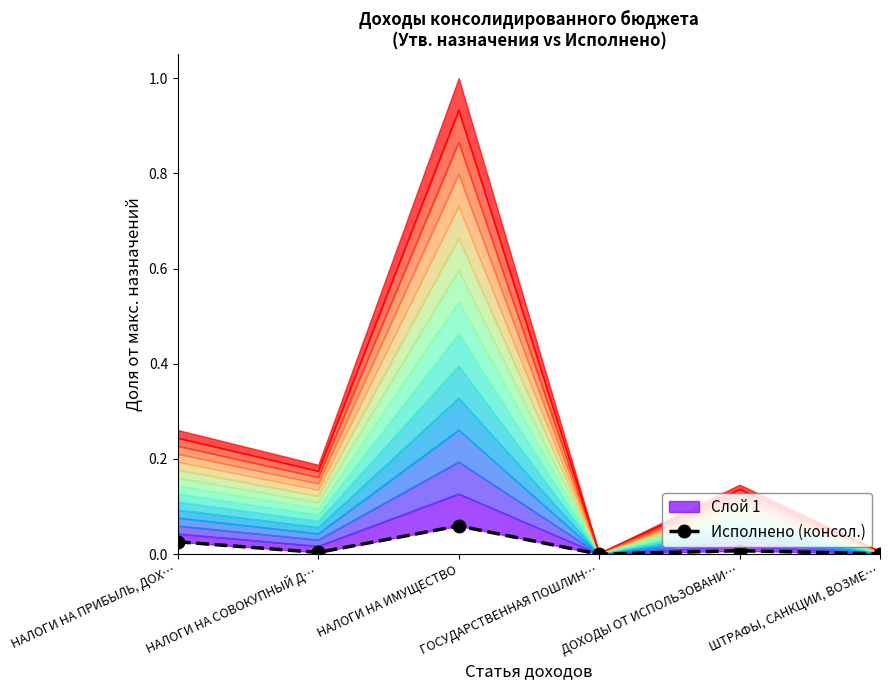

How many interior local peaks (higher than both neighbors) does the data have?

2